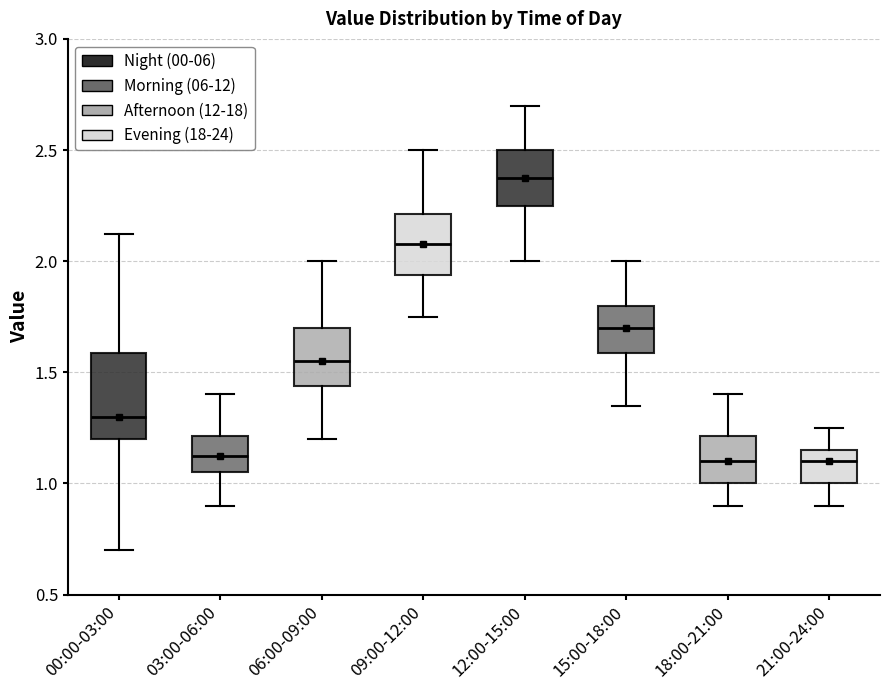

Where is the upper edge of the box for 18:00-21:00 on the y-axis? The values are not printed on the chart, so give them approximately, as read against the axis.

1.20